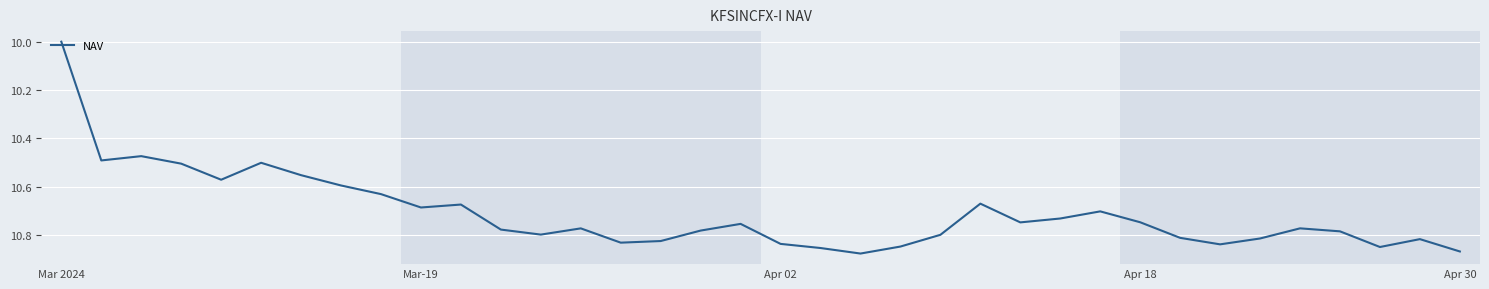

What is the smallest value displayed?

10.0